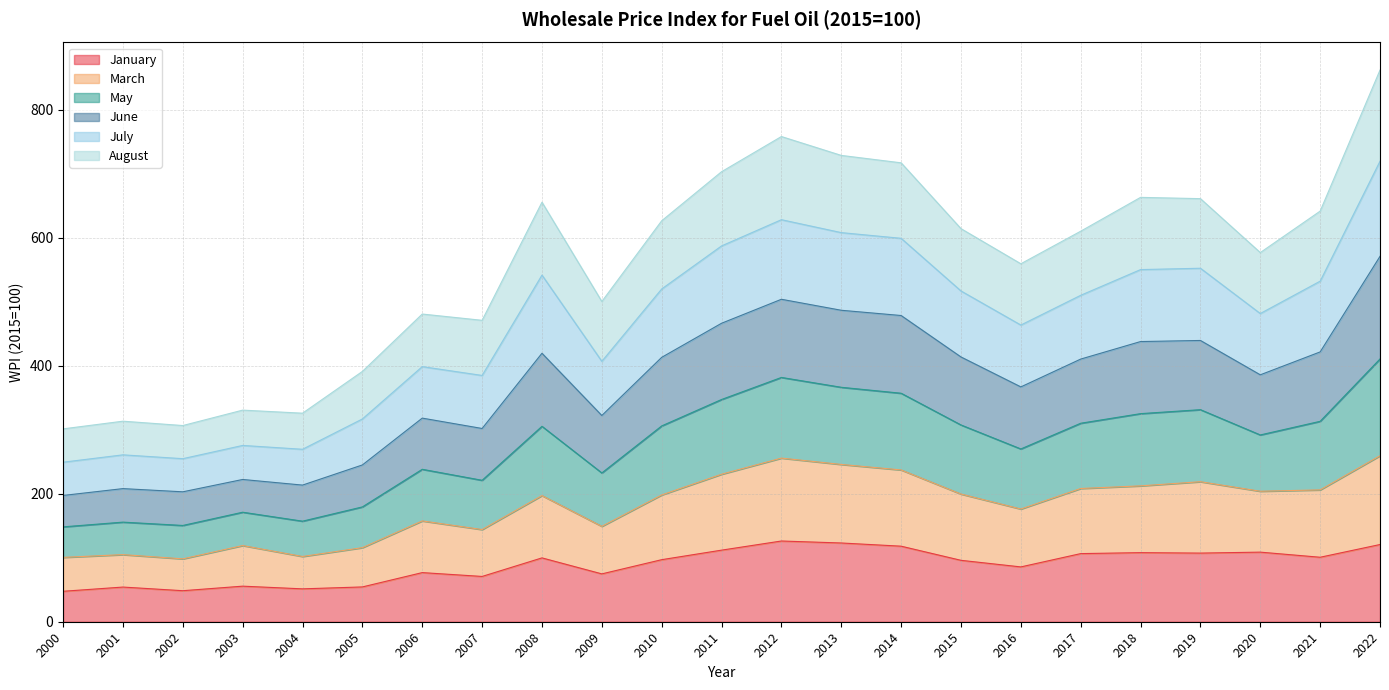

What is the minimum value for January?

47.6